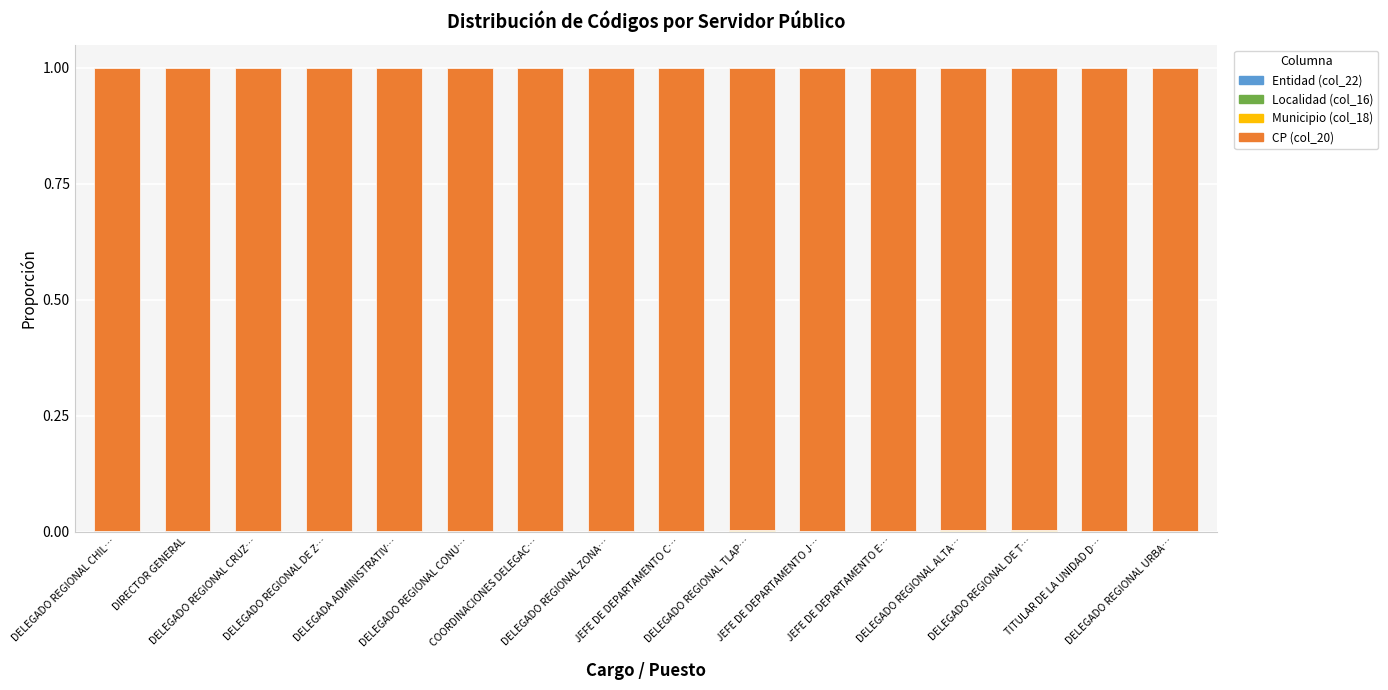

At which category is the sum across all series the highest?

DELEGADO REGIONAL CHIL…